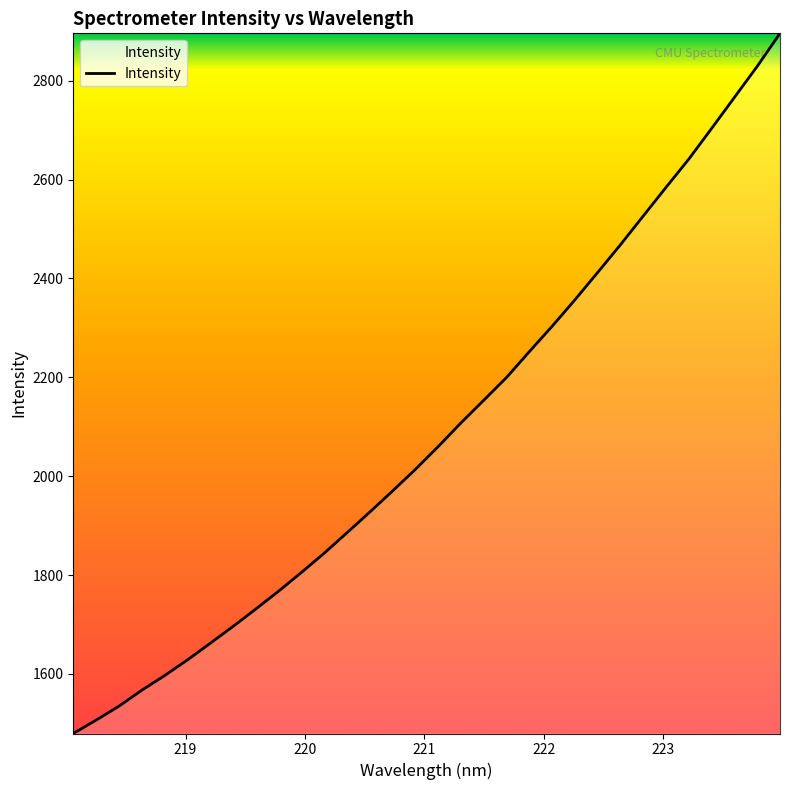

What is the smallest value displayed?

1479.6